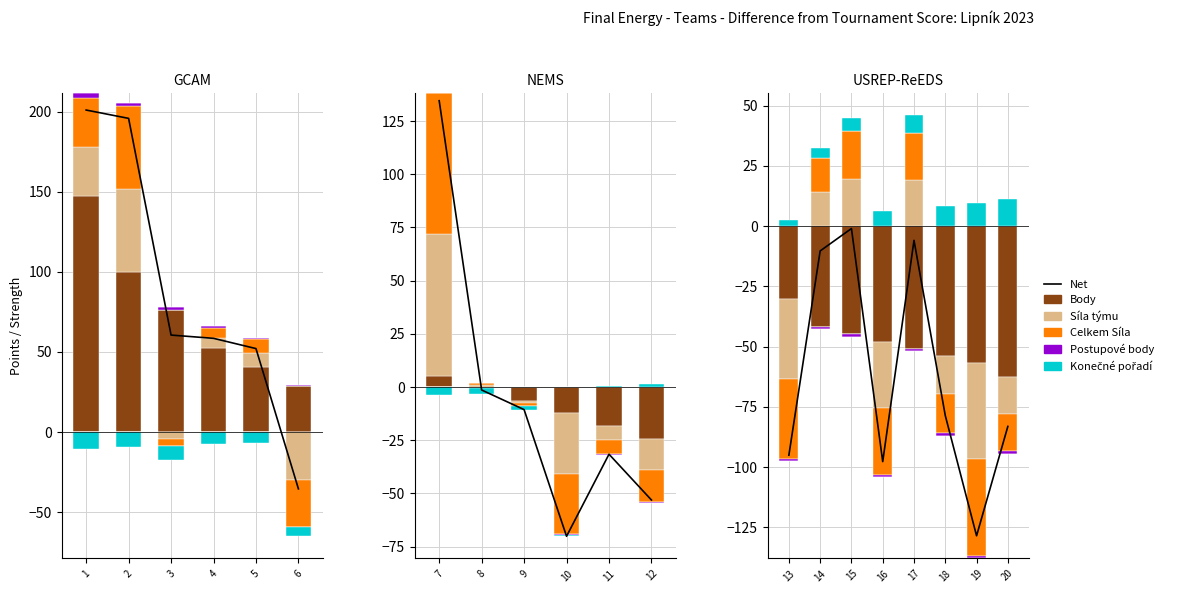

How many data points does each series have?

6